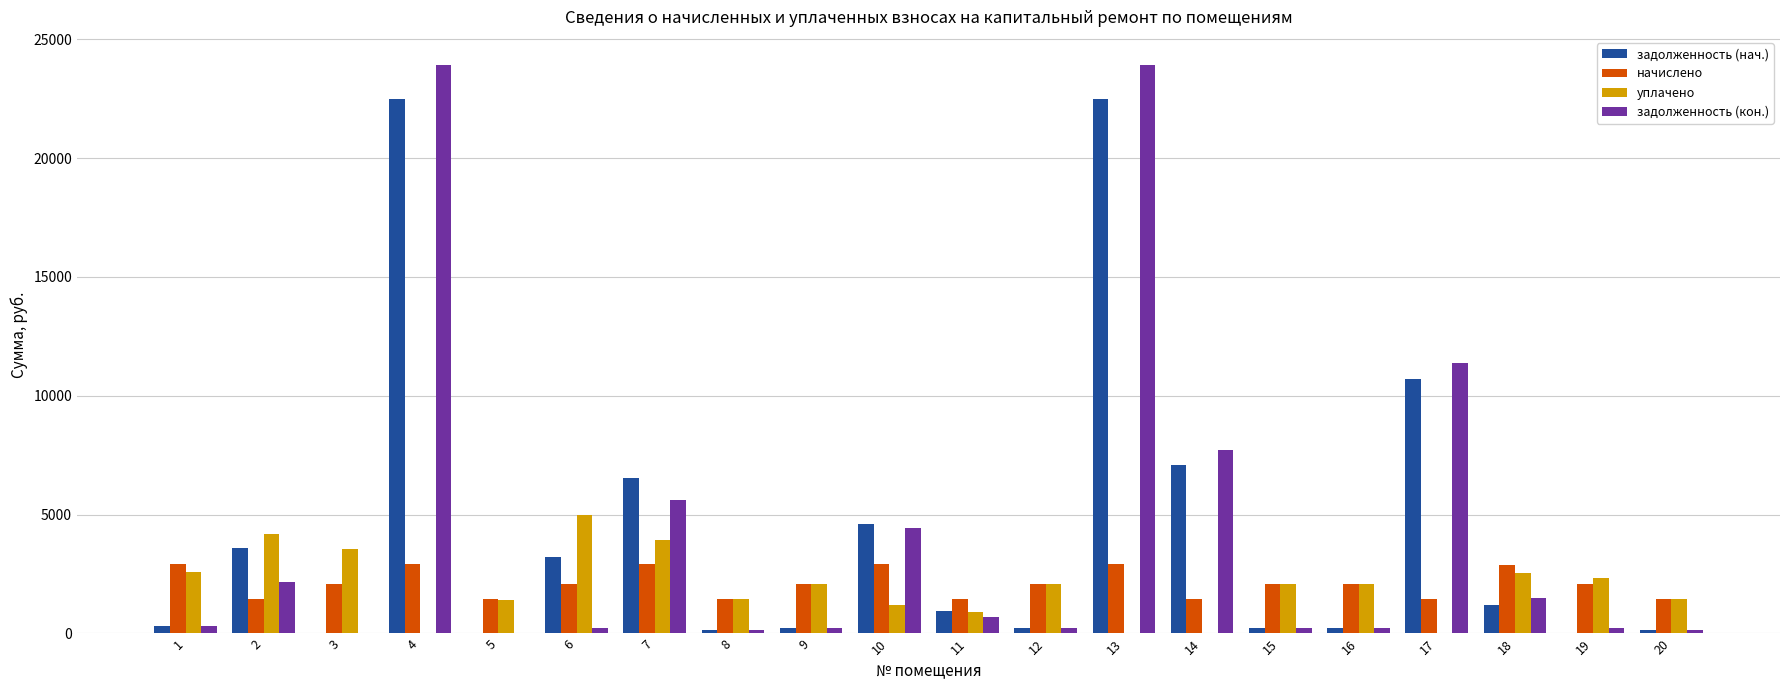

How many groups of bars are there?

20